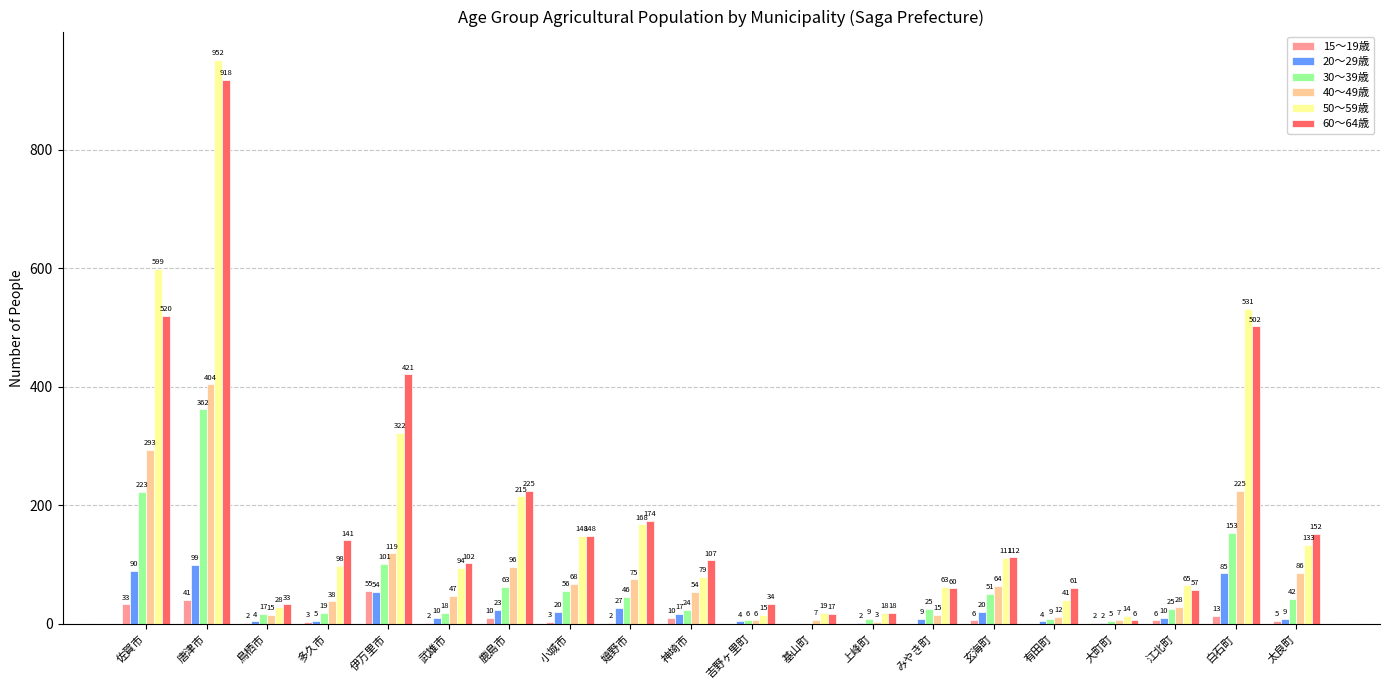

What is the highest value of the 20～29歳 series?

99